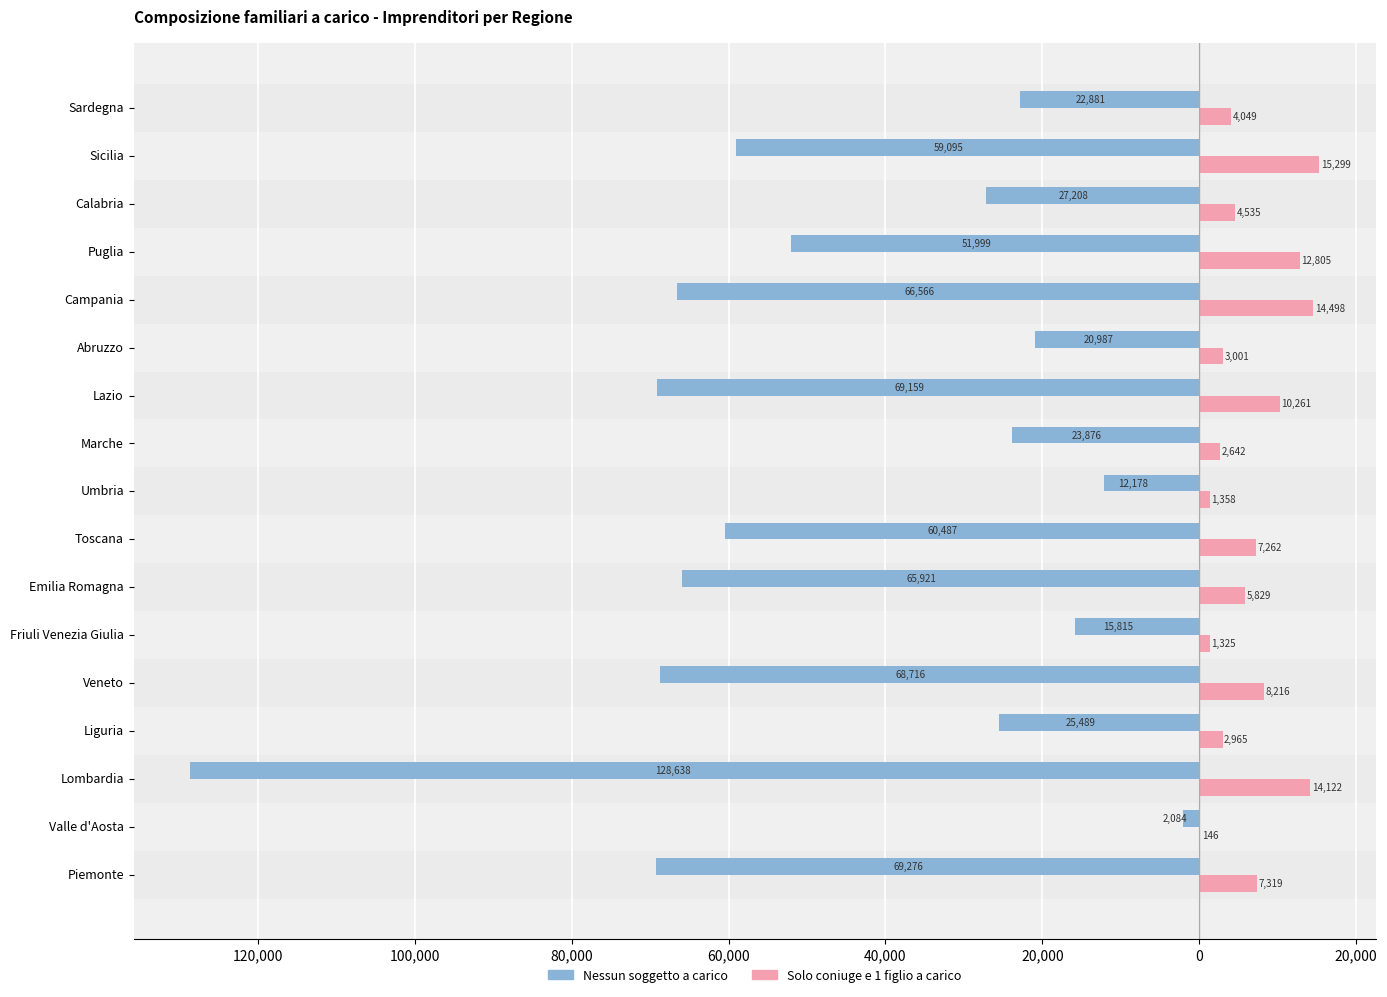

What are all the series names shown in the legend?

Nessun soggetto a carico, Solo coniuge e 1 figlio a carico